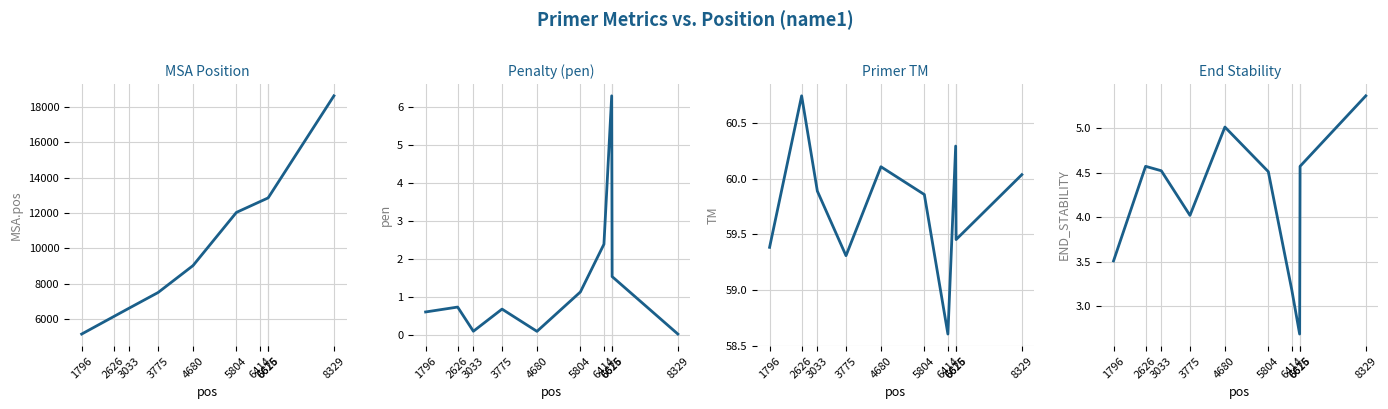

Read the PRIMER_RIGHT_0_END_STABILITY value at 2626.

4.6